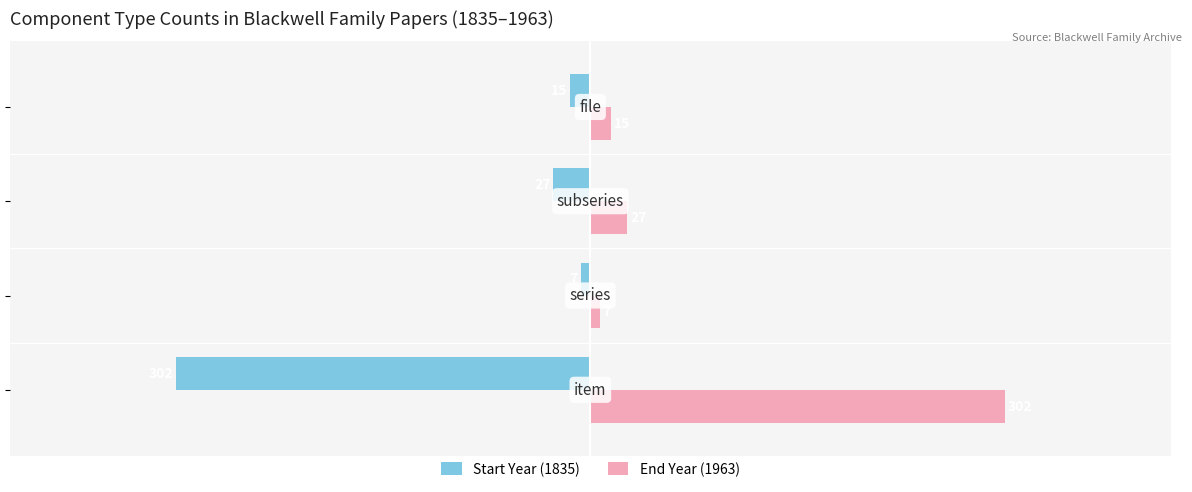

What is the highest value of the End Year (1963) series?

302